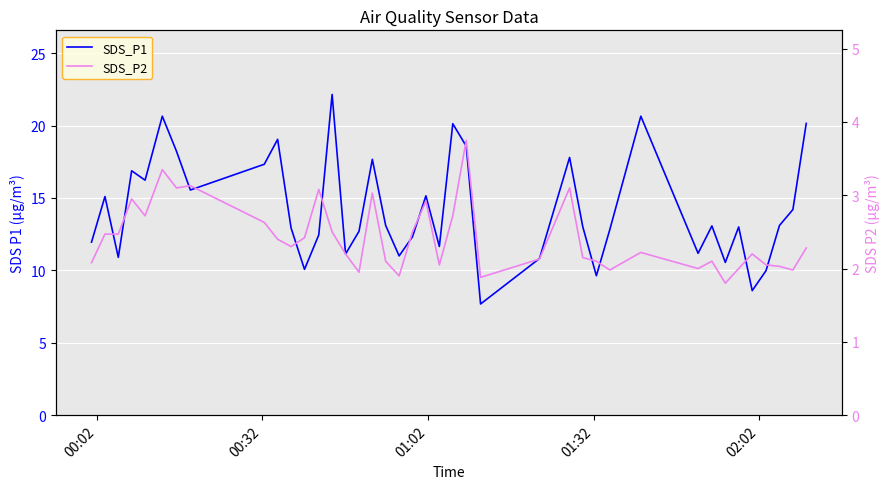

True or false: SDS_P2 and SDS_P1 cross at least once.

False